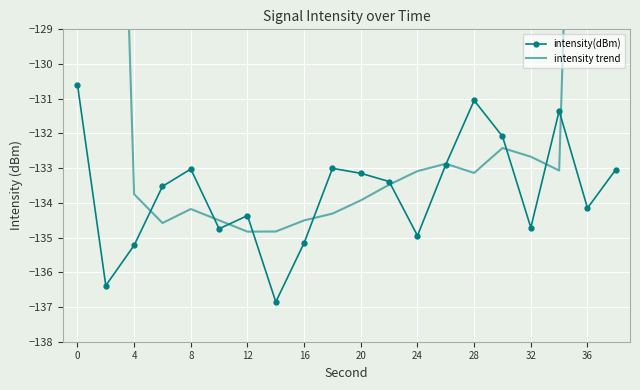

In intensity(dBm), how many points are higher than both neighbors (excluding endpoints)?

5